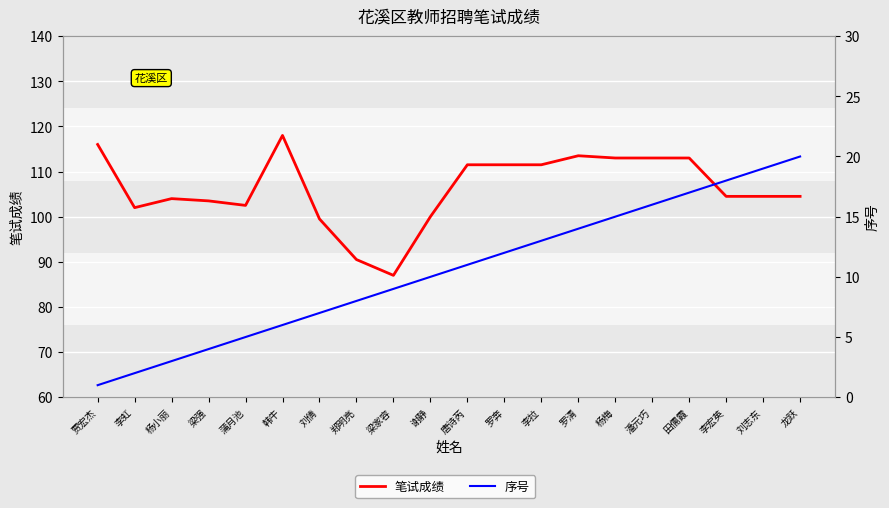

How many lines are shown in the chart?

2